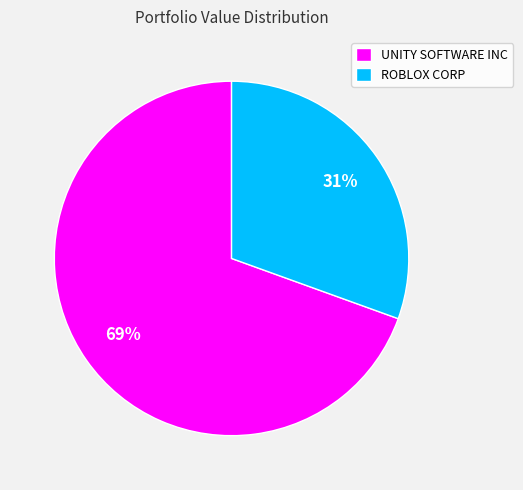

Count the number of slices in the pie.

2